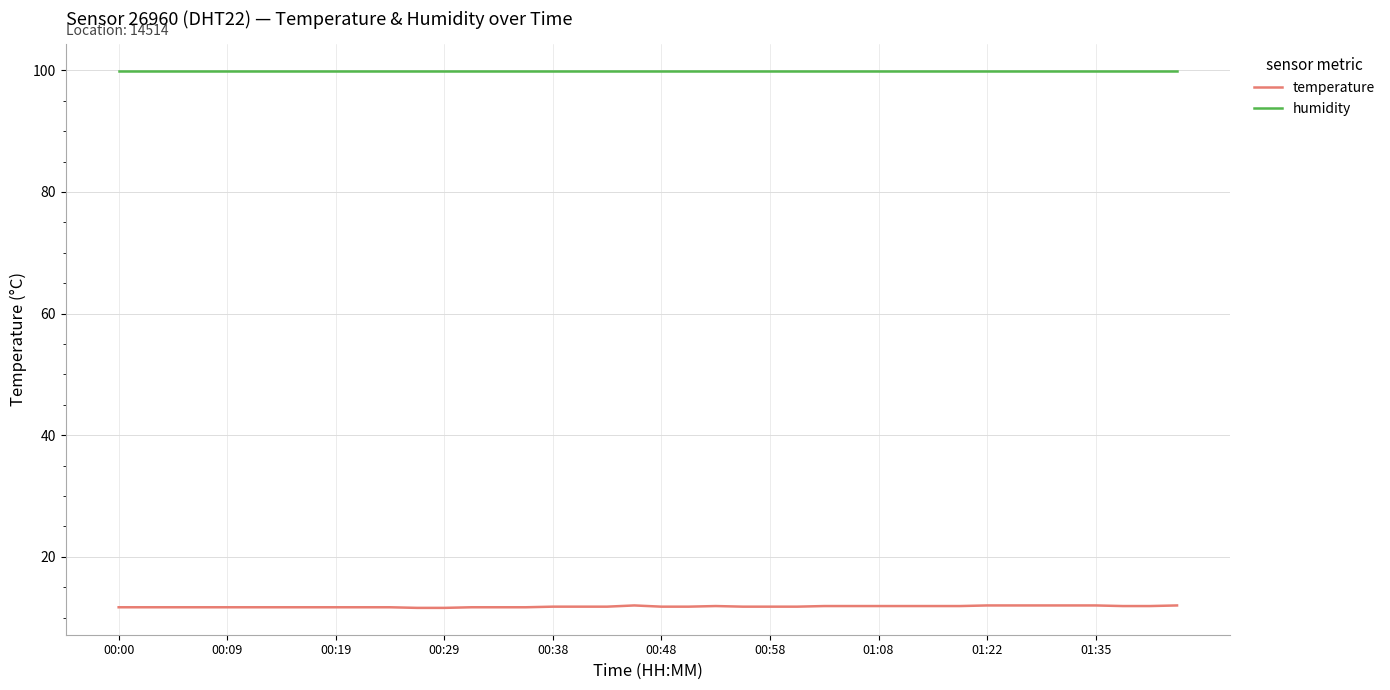

What is the sum of all temperature values?

472.5